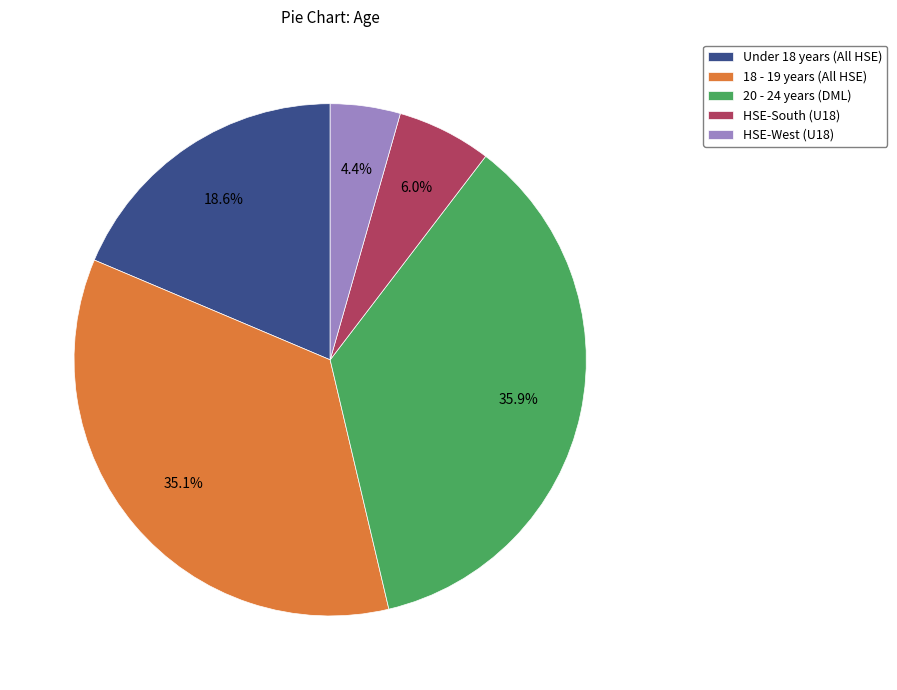

Approximately how many times larger is the value at 20 - 24 years (DML) compared to HSE-South (U18)?

6.0